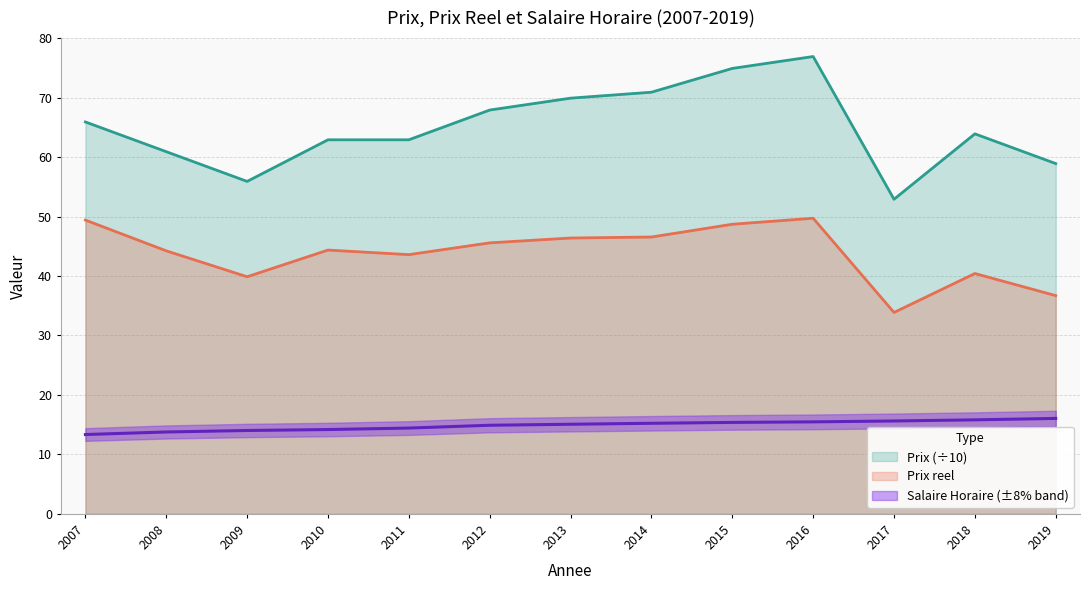

Between 2007 and 2008, which series saw the biggest shift?

Prix reel